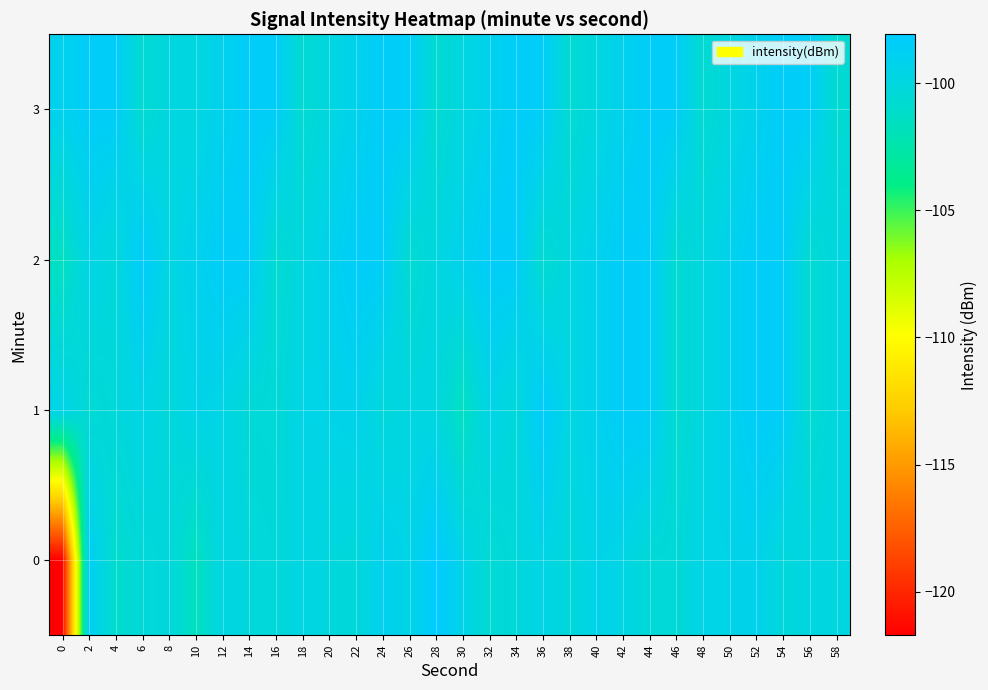

What is the smallest value displayed?

-121.7